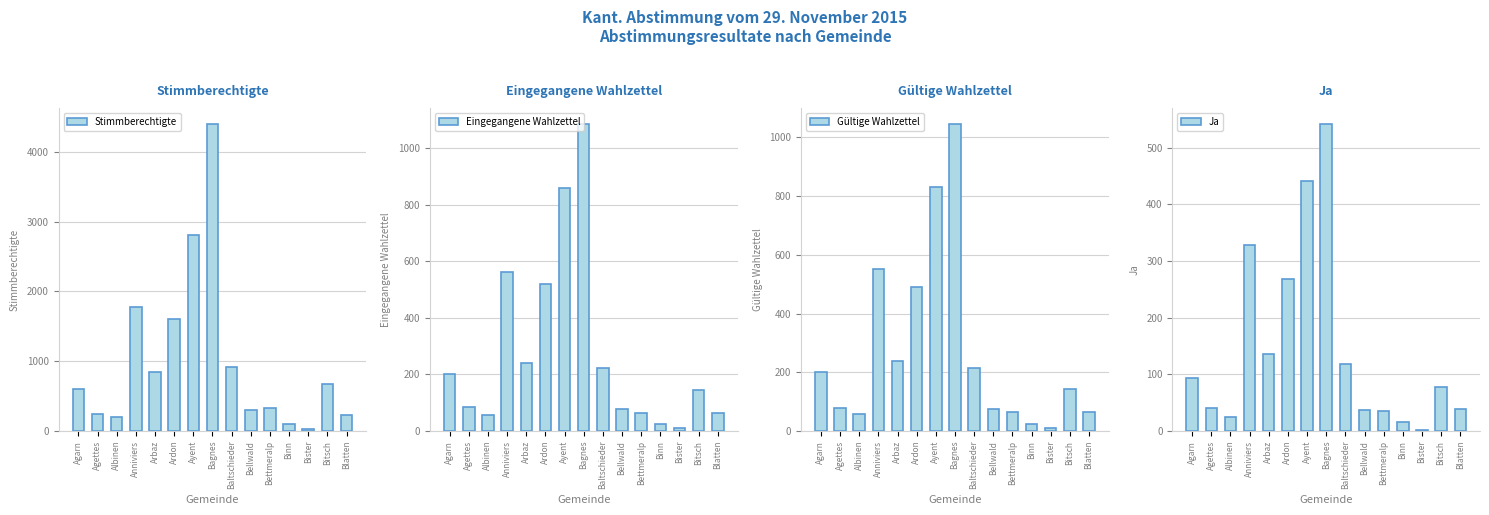

How many data points in Ja are above 78?

7